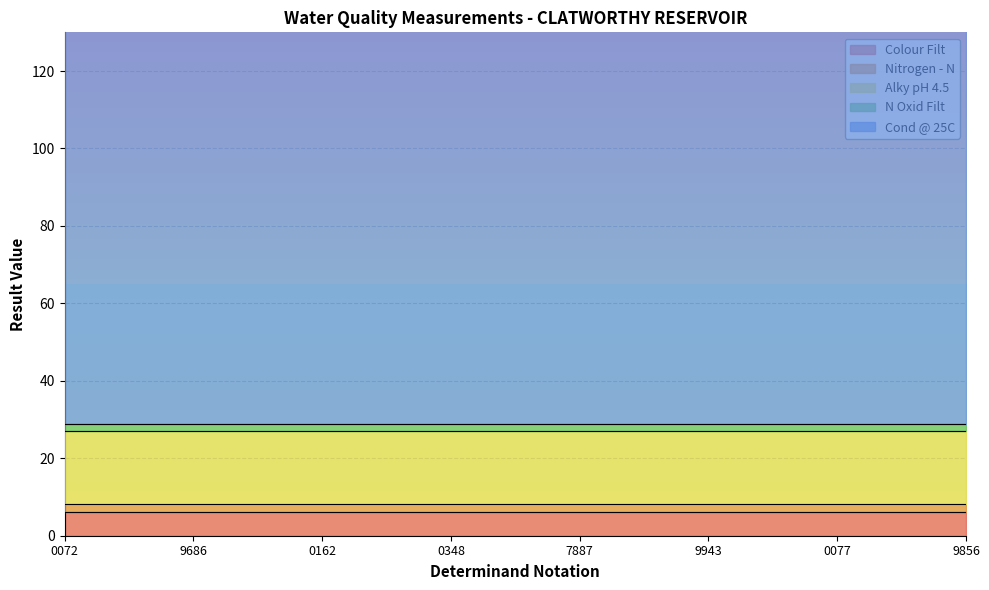

Reading right to left, list all the values displayed in this chart.

Colour Filt: 9856=6.2	0077=6.2	9943=6.2	7887=6.2	0348=6.2	0162=6.2	9686=6.2	0072=6.2
Nitrogen - N: 9856=2.0	0077=2.0	9943=2.0	7887=2.0	0348=2.0	0162=2.0	9686=2.0	0072=2.0
Alky pH 4.5: 9856=19.0	0077=19.0	9943=19.0	7887=19.0	0348=19.0	0162=19.0	9686=19.0	0072=19.0
N Oxid Filt: 9856=1.8	0077=1.8	9943=1.8	7887=1.8	0348=1.8	0162=1.8	9686=1.8	0072=1.8
Cond @ 25C: 9856=110.0	0077=110.0	9943=110.0	7887=110.0	0348=110.0	0162=110.0	9686=110.0	0072=110.0